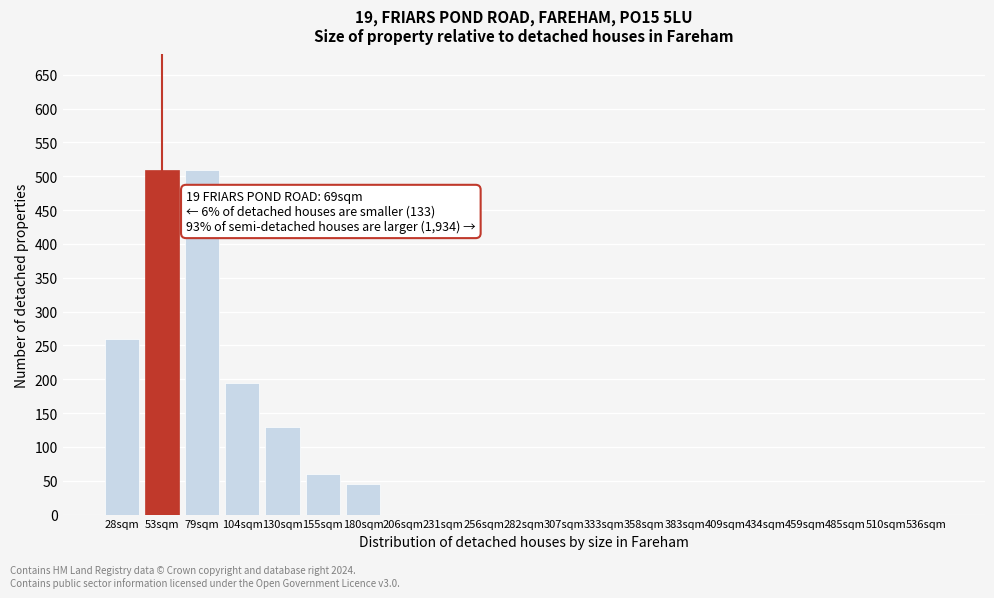

Reading left to right, extract all data points from this chart.

28sqm=260	53sqm=510	79sqm=510	104sqm=195	130sqm=130	155sqm=60	180sqm=45	206sqm=0	231sqm=0	256sqm=0	282sqm=0	307sqm=0	333sqm=0	358sqm=0	383sqm=0	409sqm=0	434sqm=0	459sqm=0	485sqm=0	510sqm=0	536sqm=0